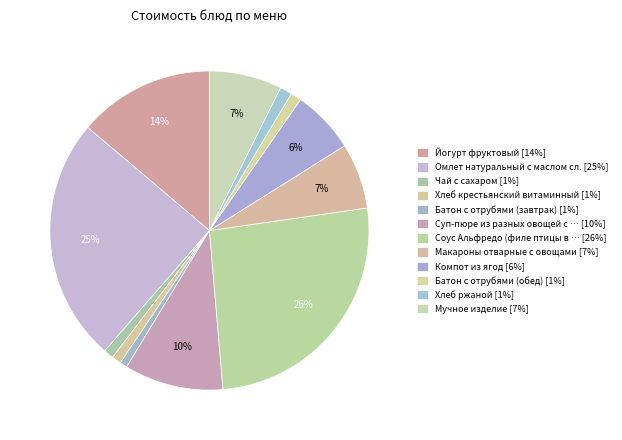

How many slices are in this pie chart?

12